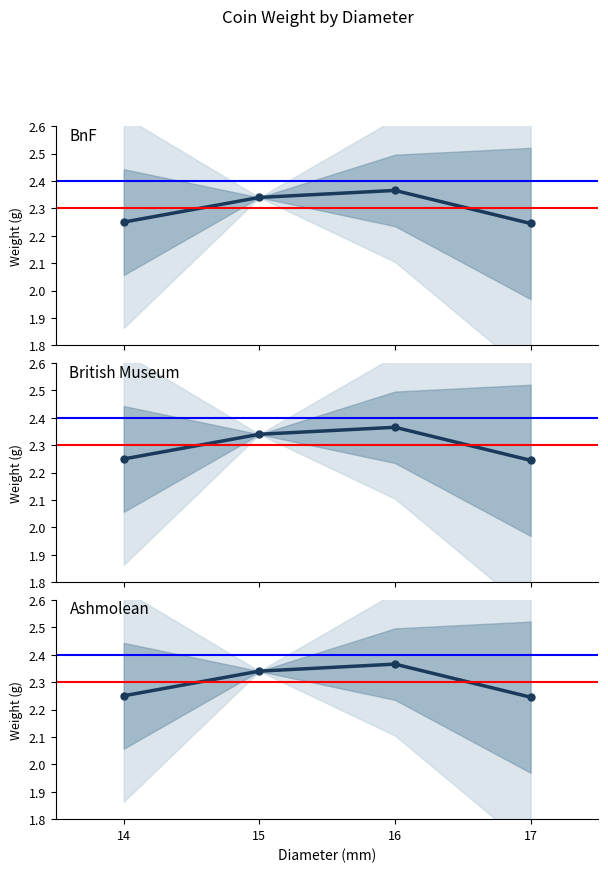

What is the difference between the maximum and minimum values in the BnF series?

0.1